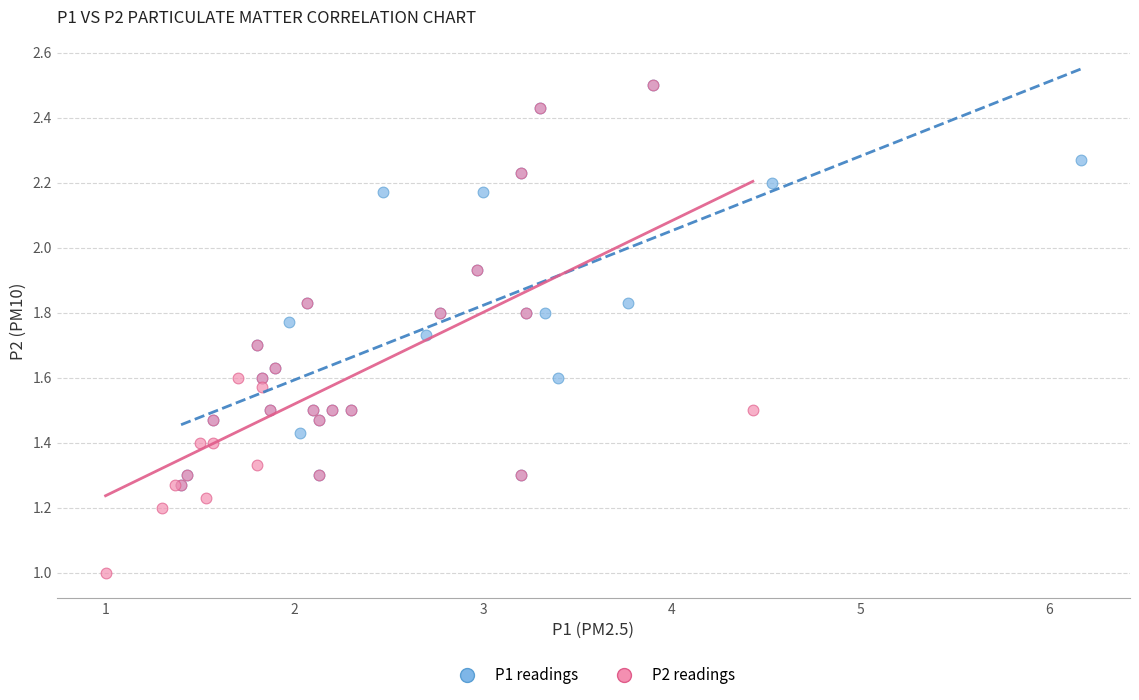

Which series reaches the minimum Y coordinate?

P2 readings